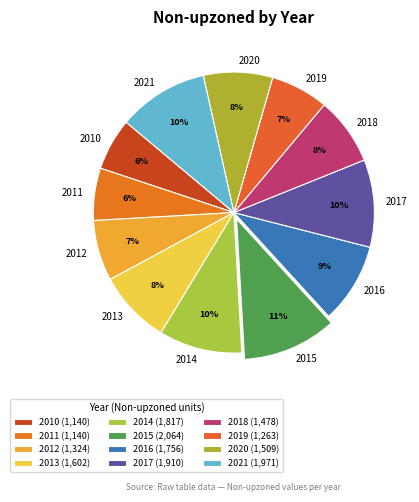

Between 2015 and 2018, which is larger?

2015